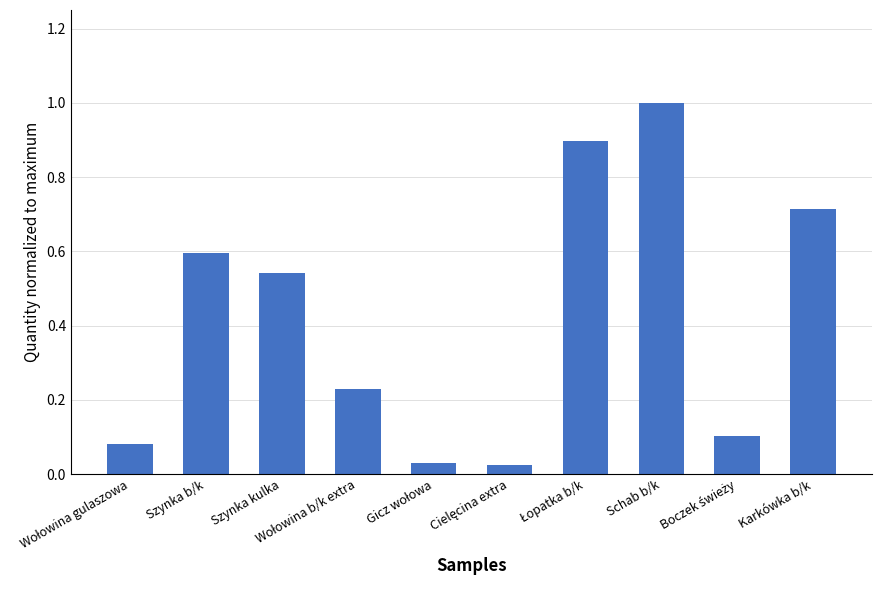

Are the bars horizontal?

No